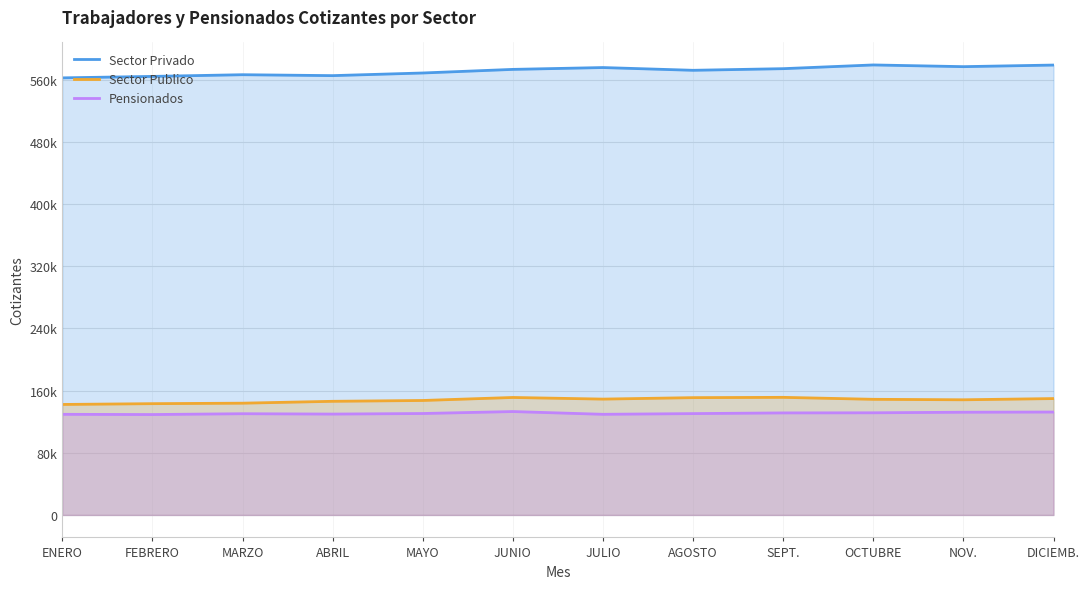

What is the total value across all series at JUNIO?

857057